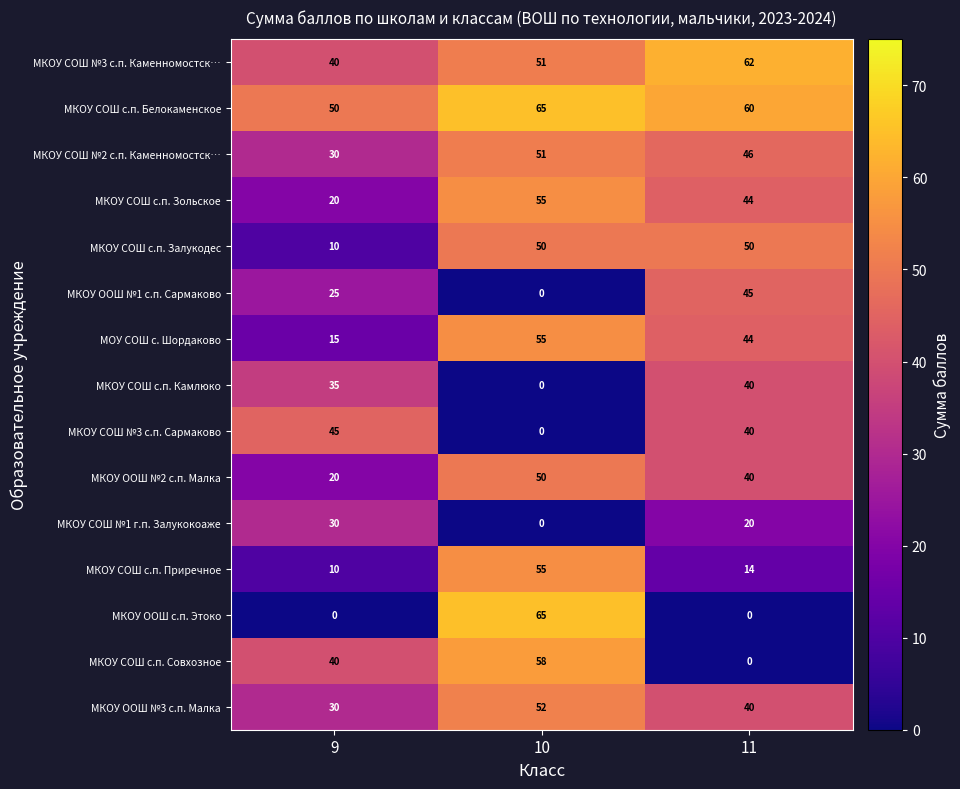

Read the МКОУ ООШ №3 с.п. Малка value at 9, to the nearest 10.

30